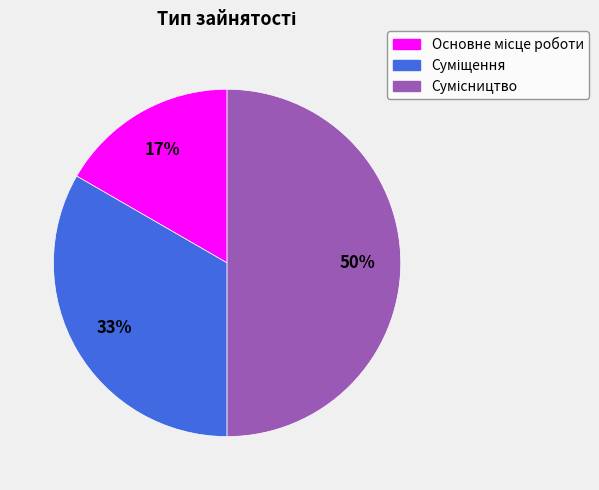

To the nearest percent, what is the average slice percentage?

33%